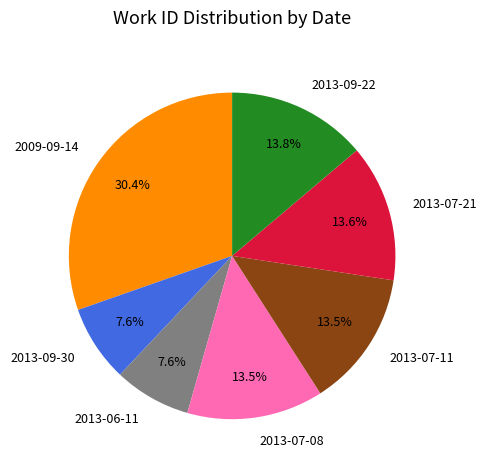

Which category has the biggest portion of the pie?

2009-09-14